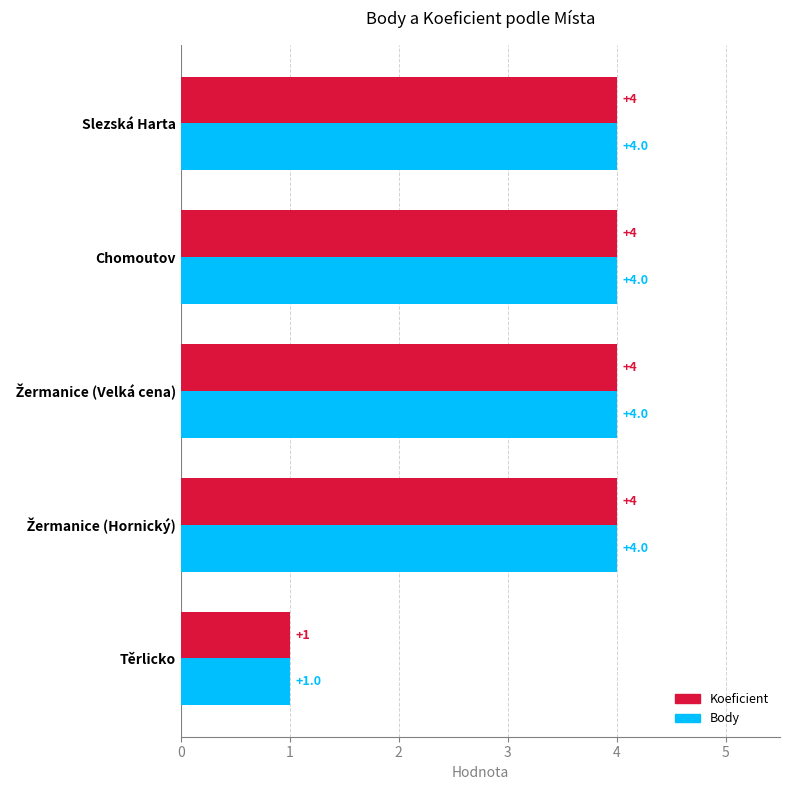

What is the average value of the Koeficient series?

3